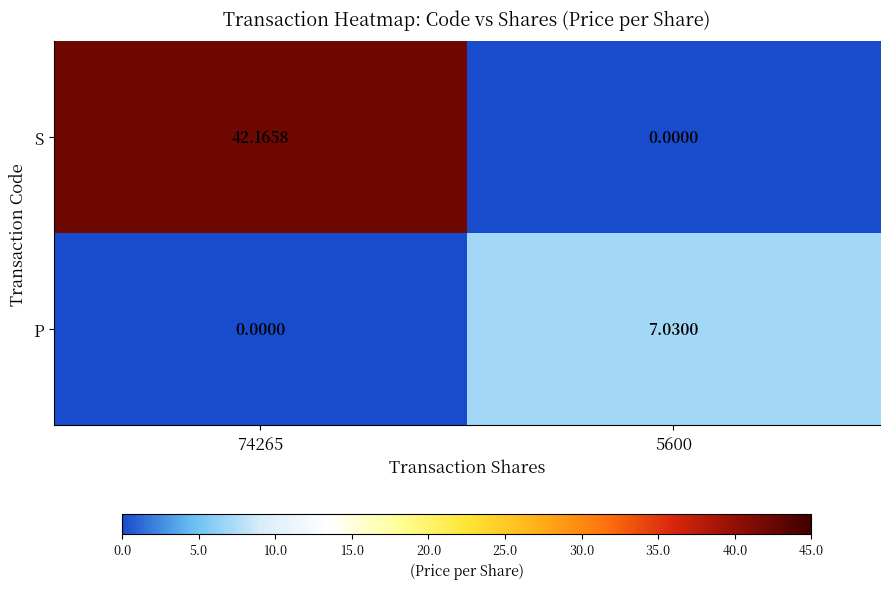

How many values in the P series are below 7?

1